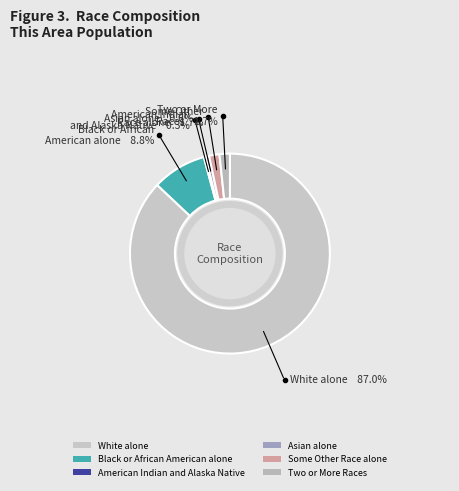

Combined, do Two or More Races and Black or African American alone account for over 50%?

No